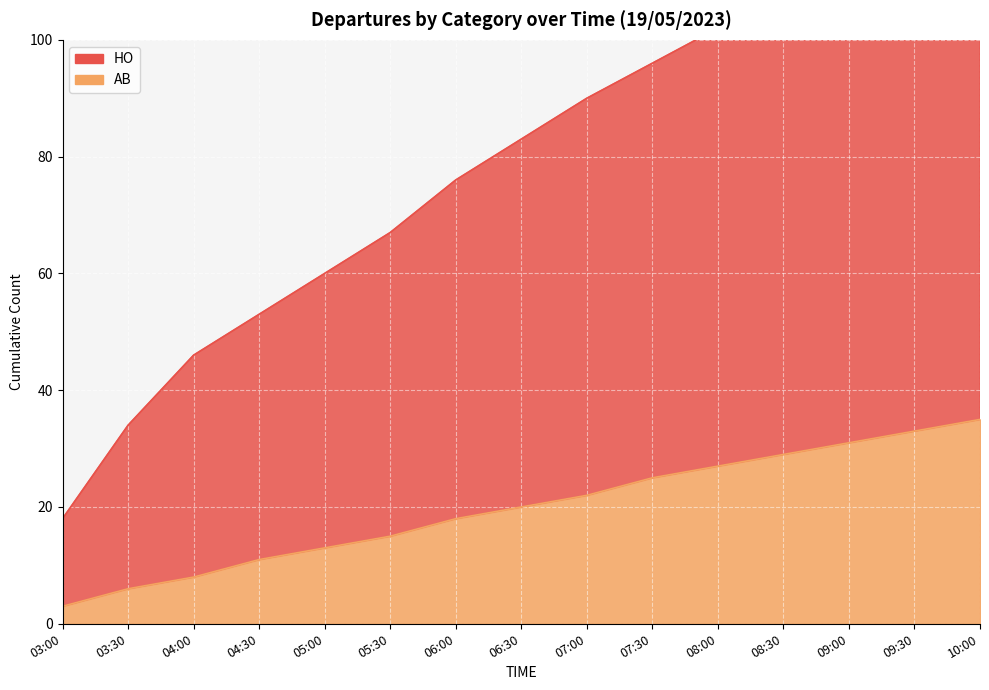

Read the AB value at 08:30.

29